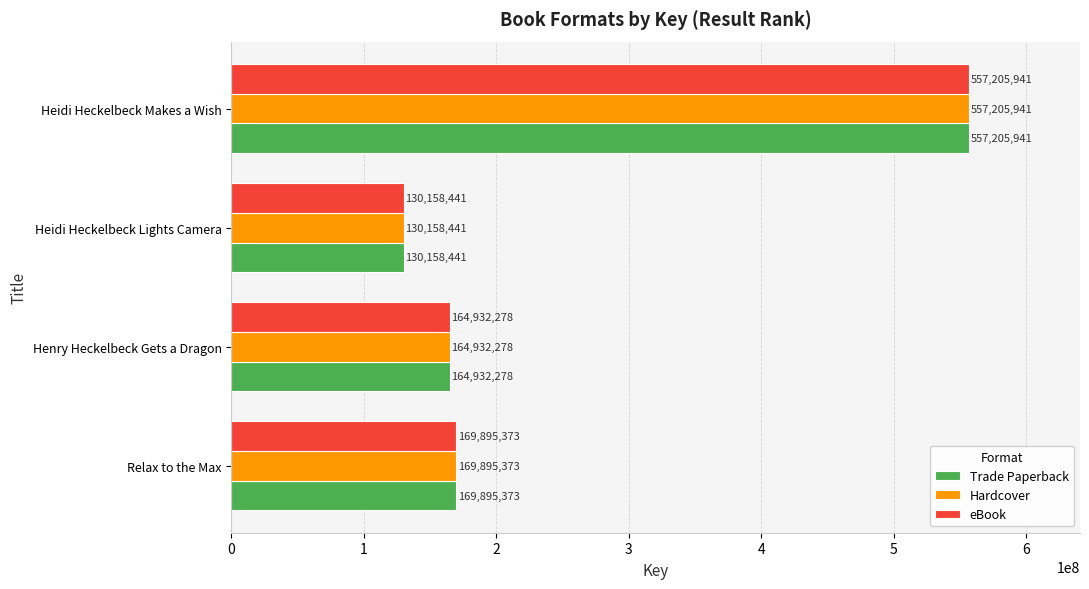

What is the maximum value shown in the chart?

557205941